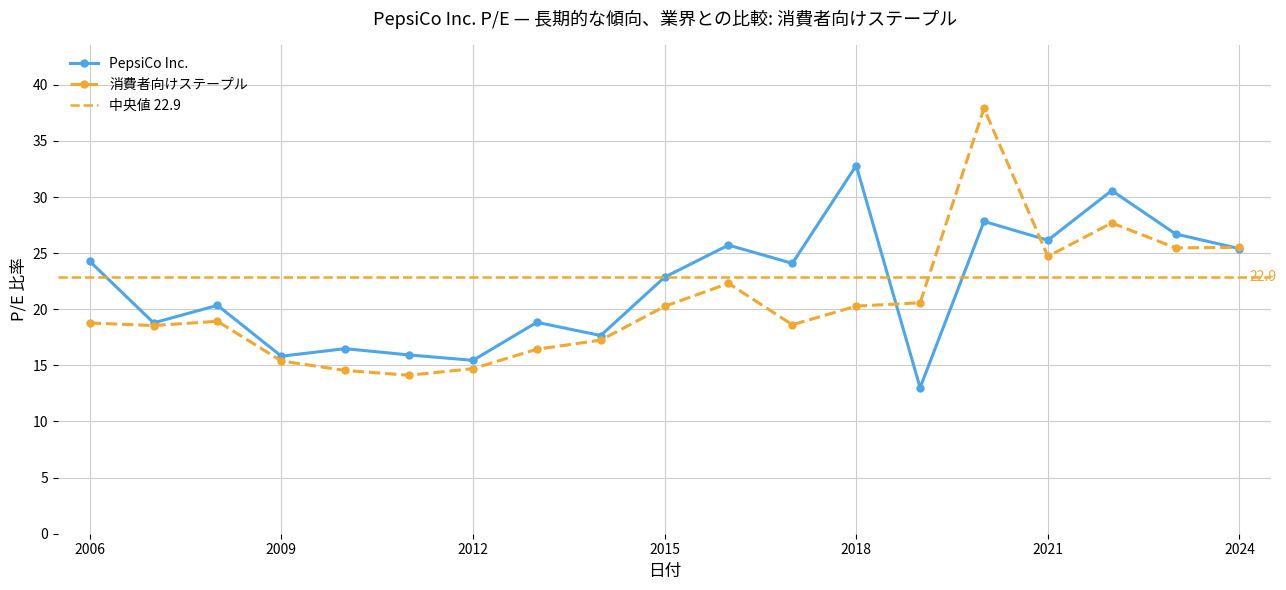

What is the total value across all series at 2019-02-15?

33.6